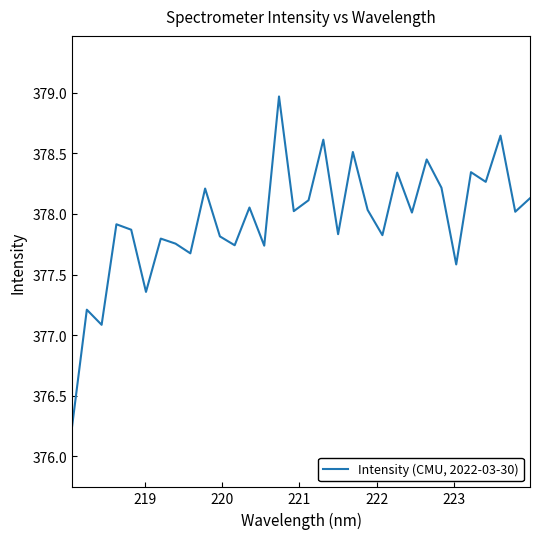

Does the chart have visible grid lines?

No